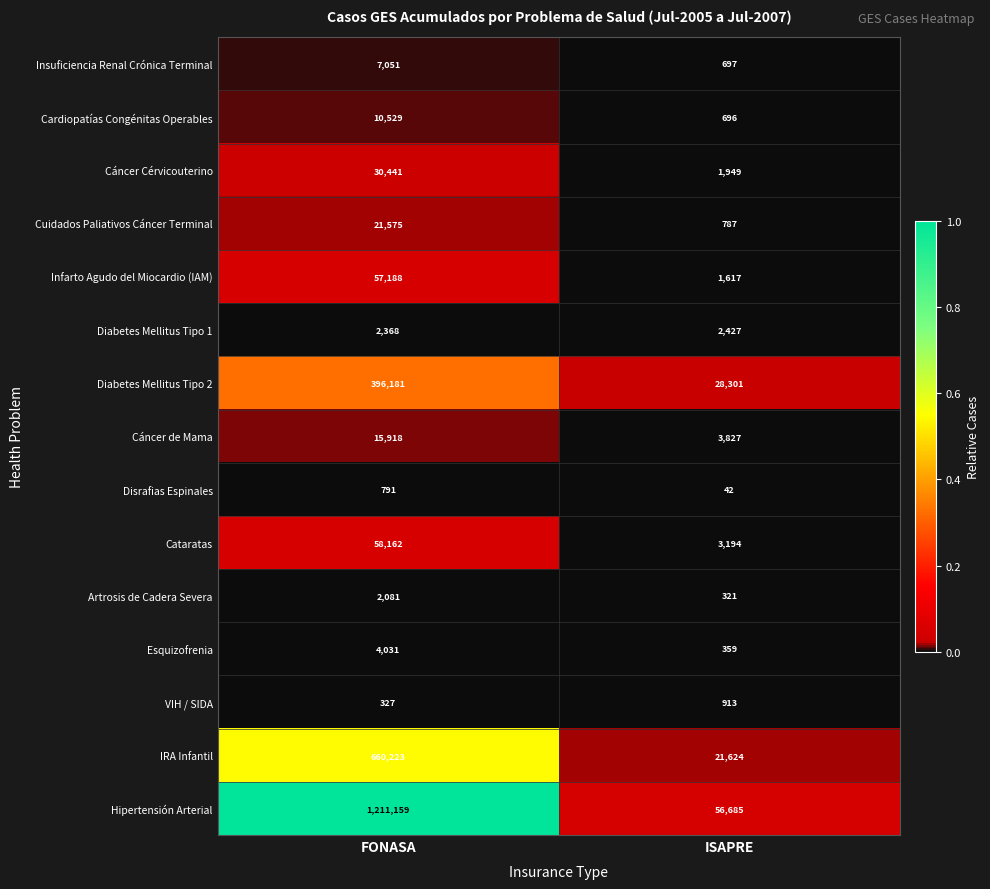

Which label corresponds to the largest value in the chart?

FONASA